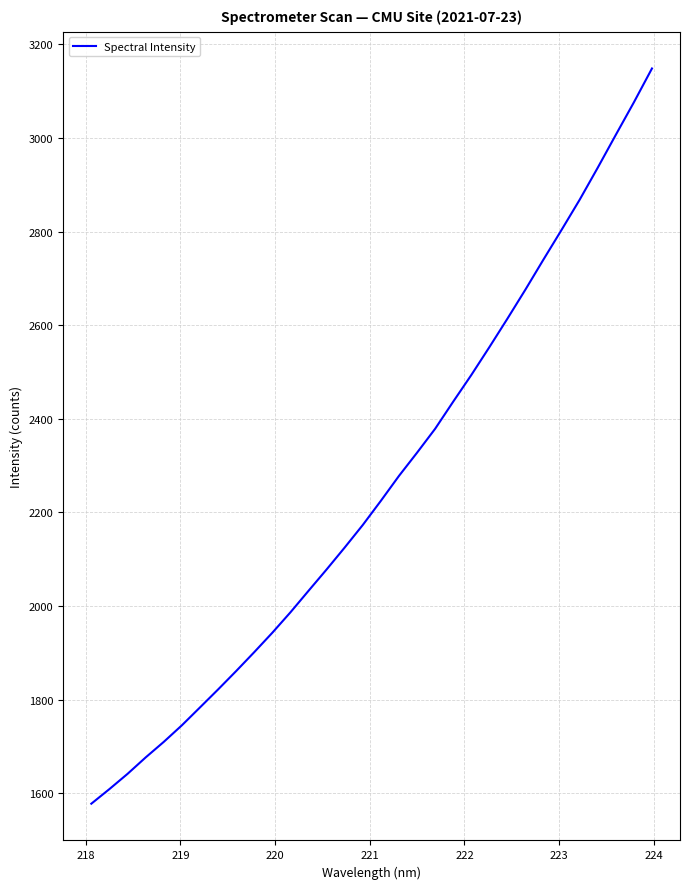

What is the difference between the maximum and minimum values?

1571.0